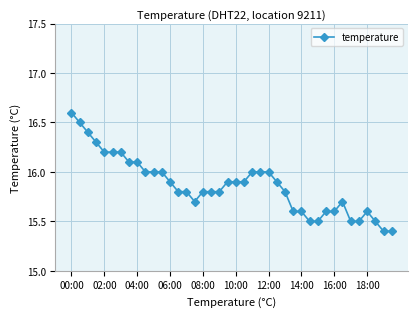

What is the difference between the maximum and minimum values?

1.2